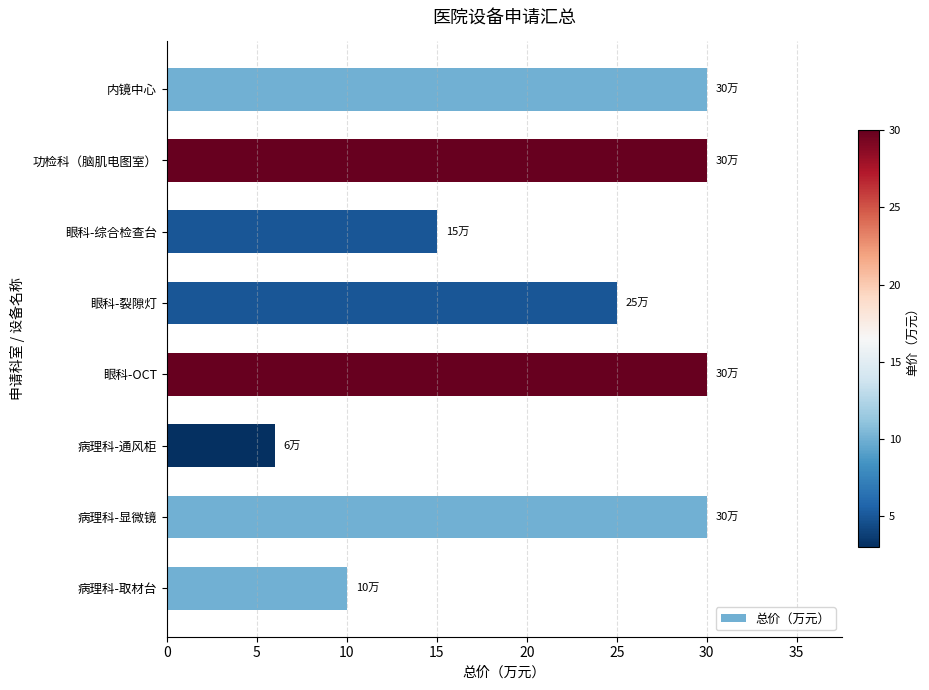

Between 功检科（脑肌电图室） and 眼科-综合检查台, which is larger?

功检科（脑肌电图室）